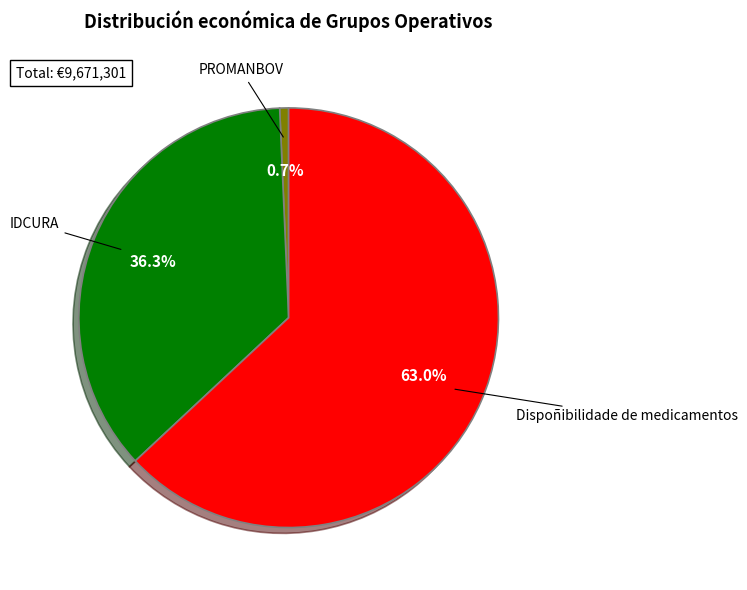

To the nearest percent, what is the average slice percentage?

33%